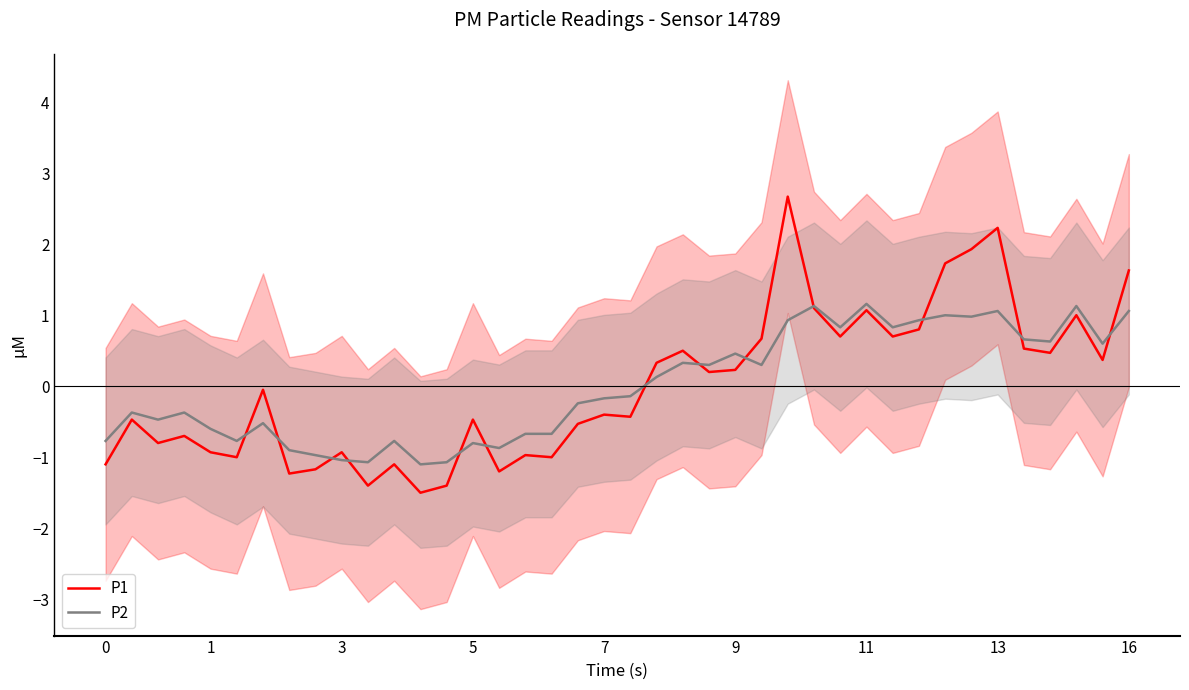

How many lines are shown in the chart?

2